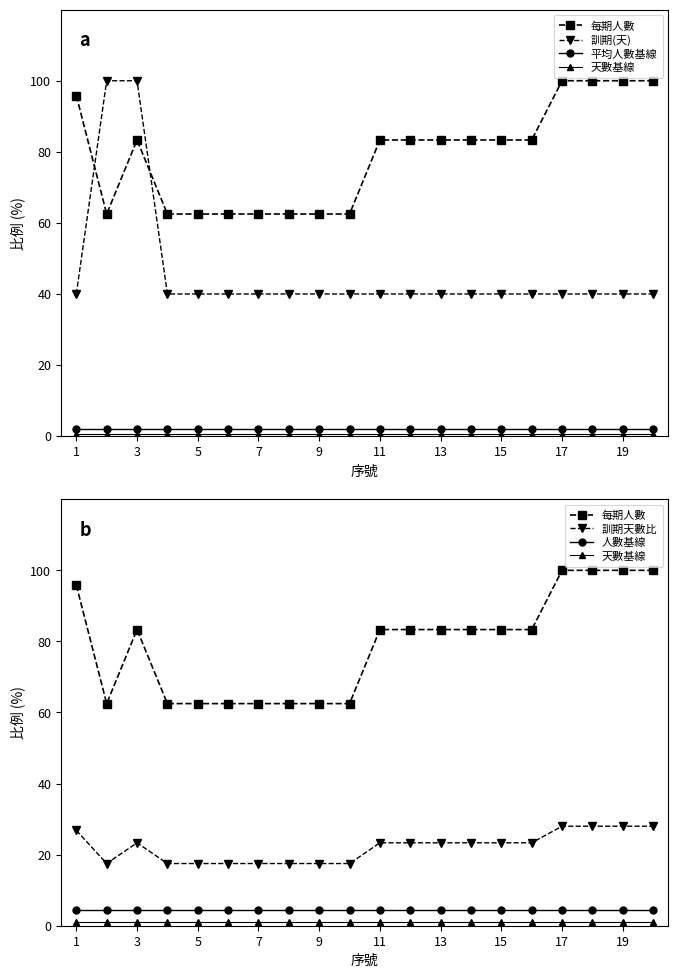

At which label does 訓期(天) reach its peak?

3